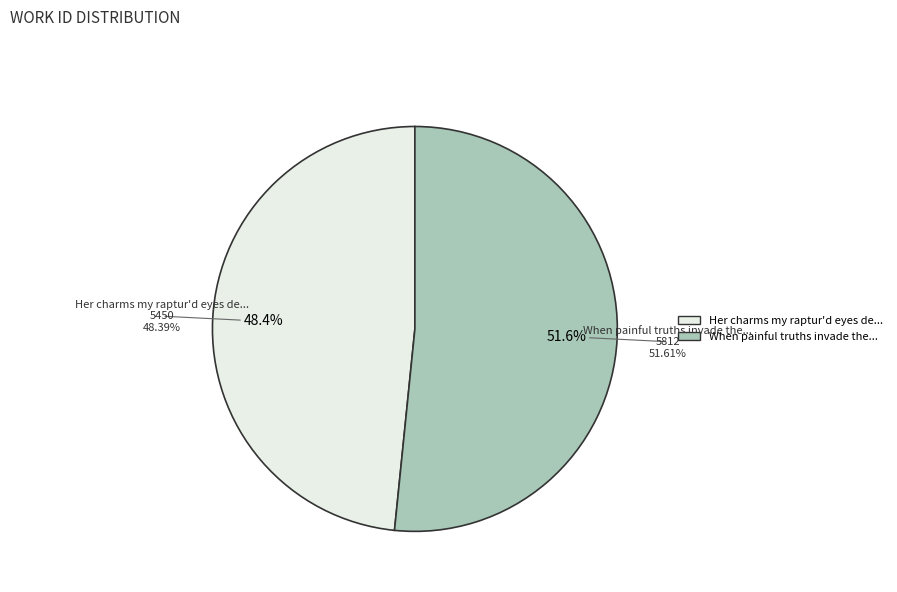

To the nearest percent, what percentage of the pie is When painful truths invade the mind?

52%